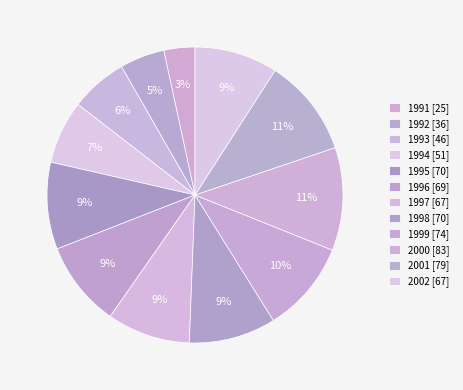

How many slices are in this pie chart?

12